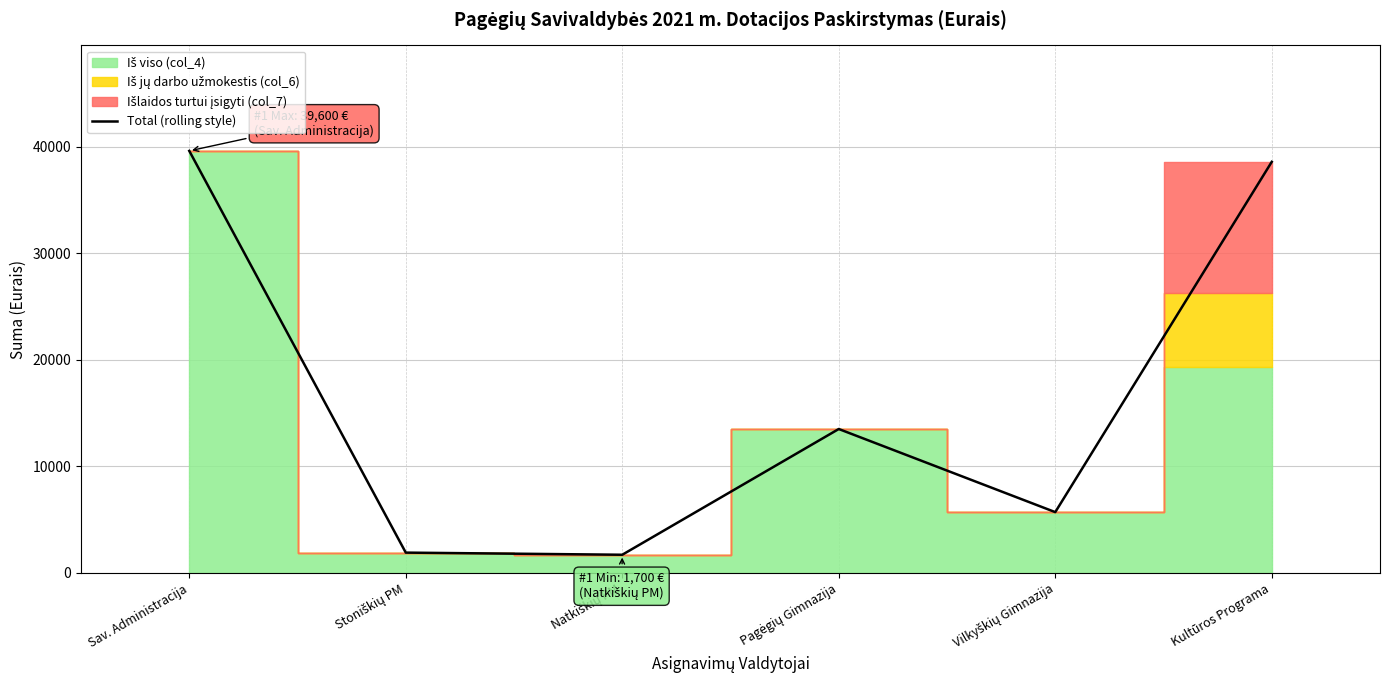

The value at Vilkyškių Gimnazija is 7603. True or false?

False